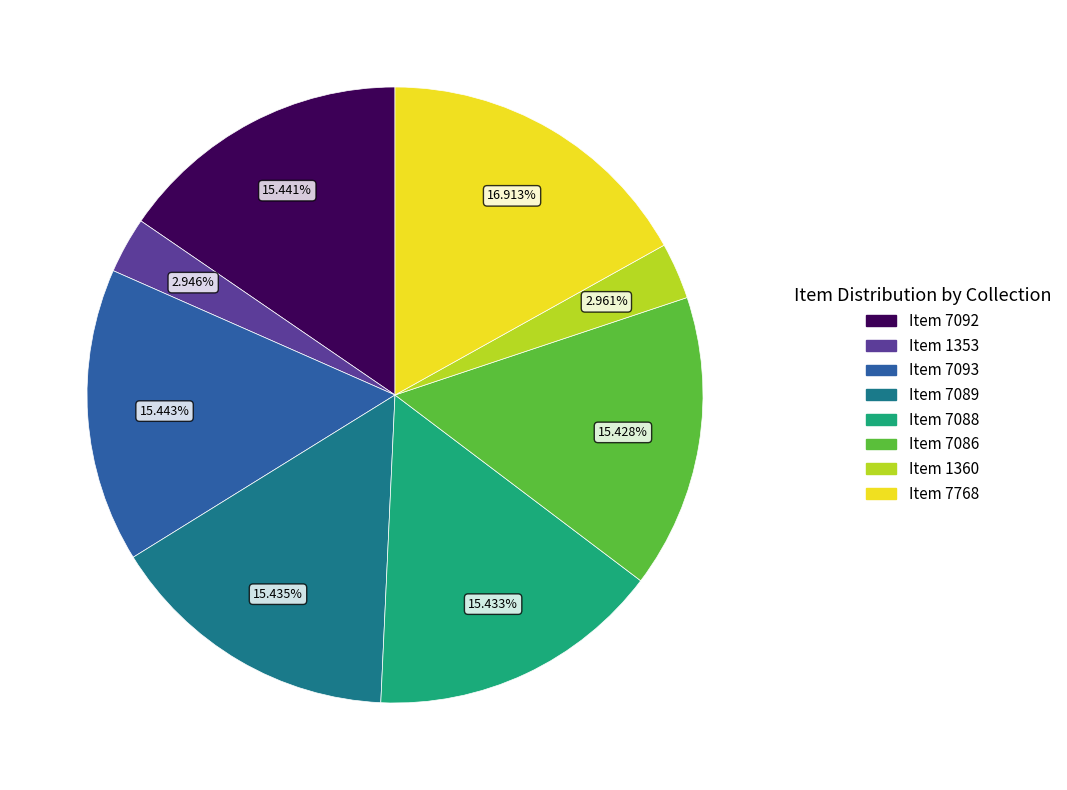

Does Item 1353 represent more than half of the total?

No